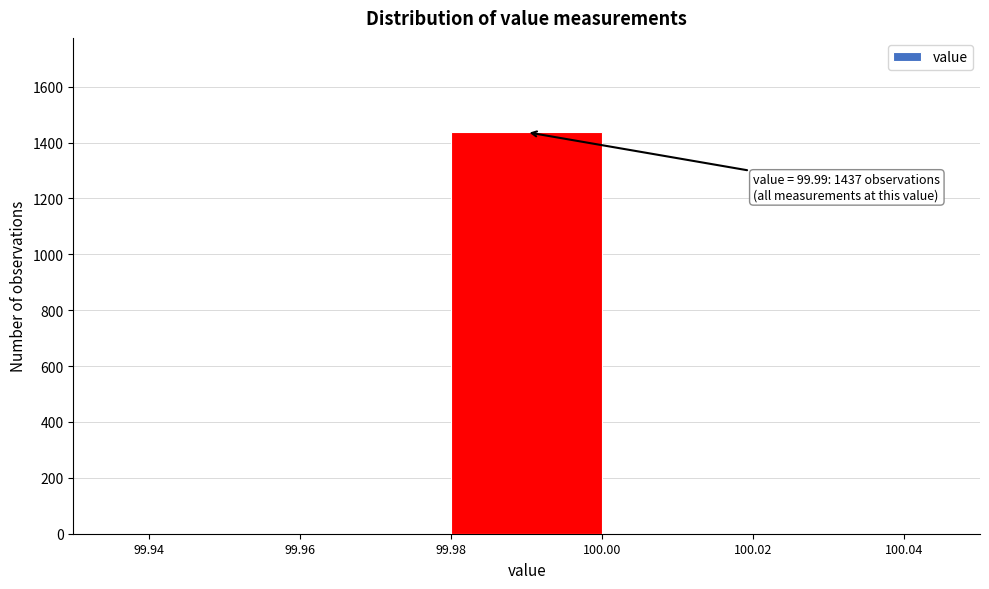

Which range on the x-axis has the tallest bar?

99.98 to 100.00